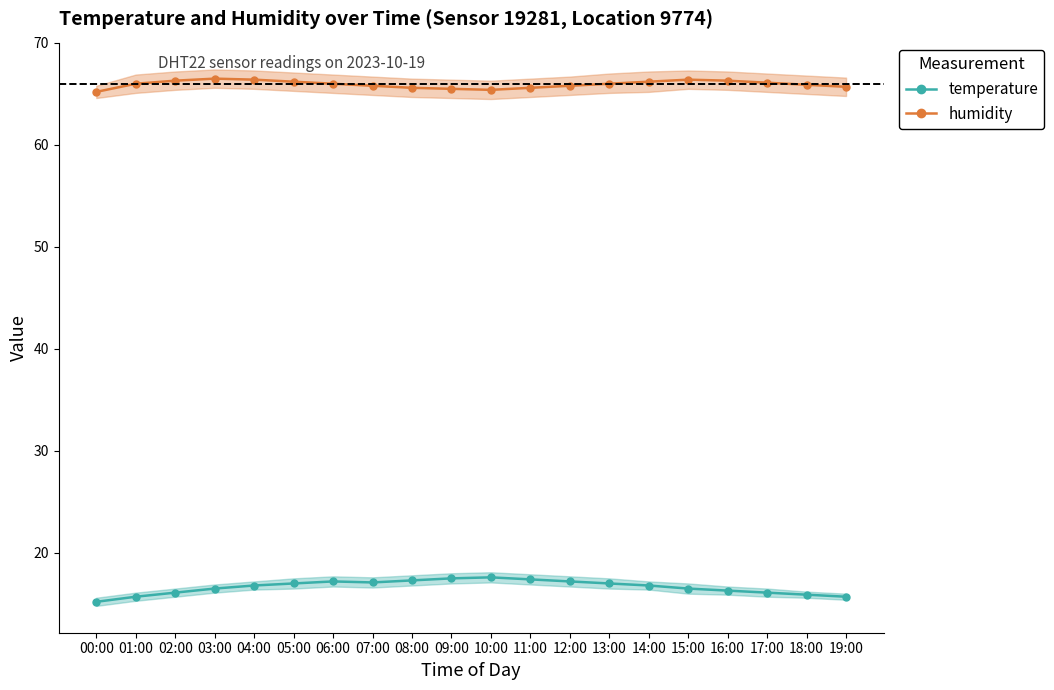

At which label does humidity reach its peak?

03:00